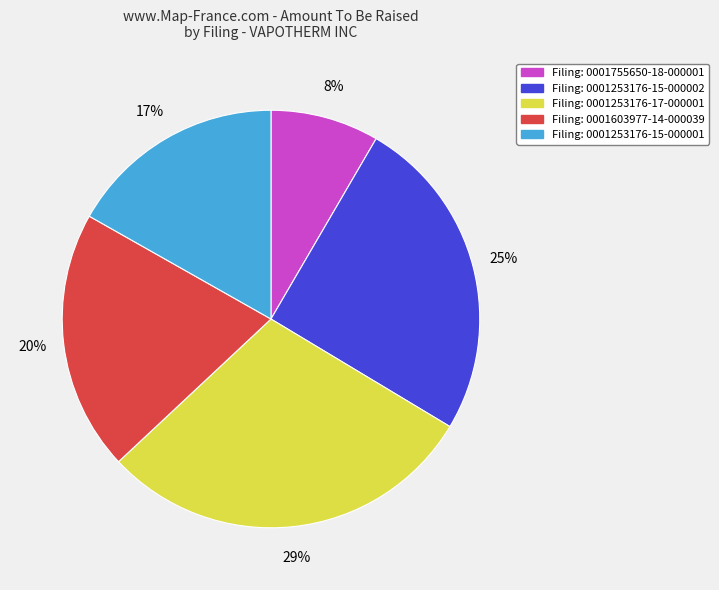

To the nearest percent, what is the difference between the largest and smallest slice percentages?

21%